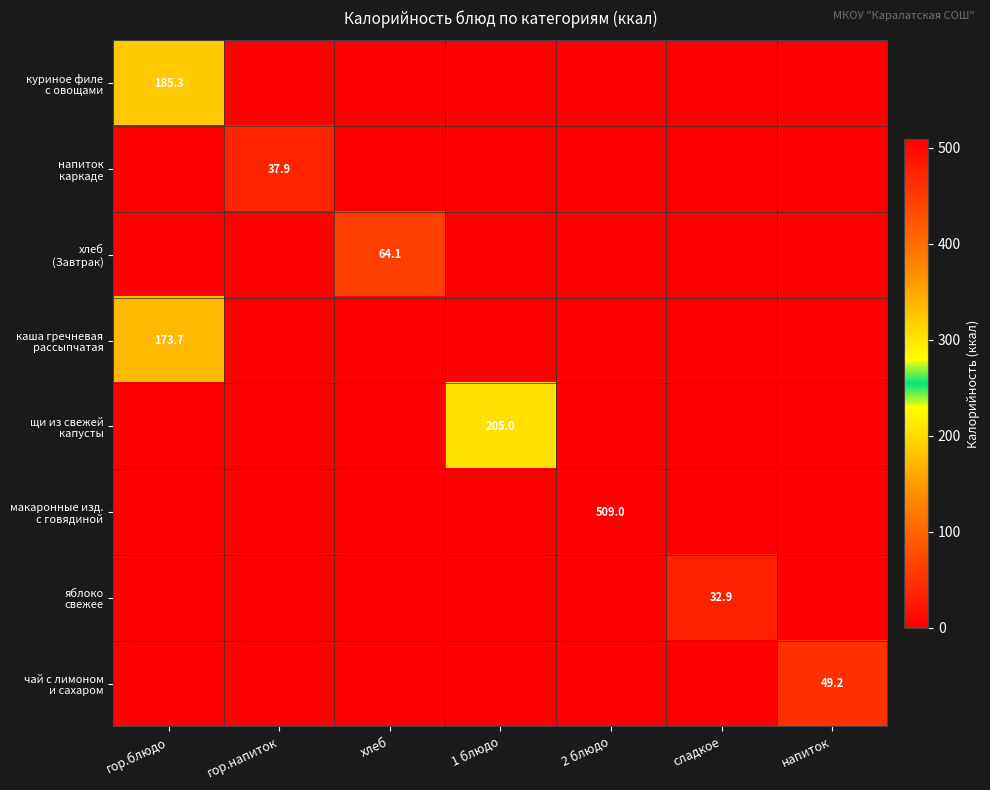

Between хлеб and 2 блюдо, which series saw the biggest shift?

макаронные изд. с говядиной